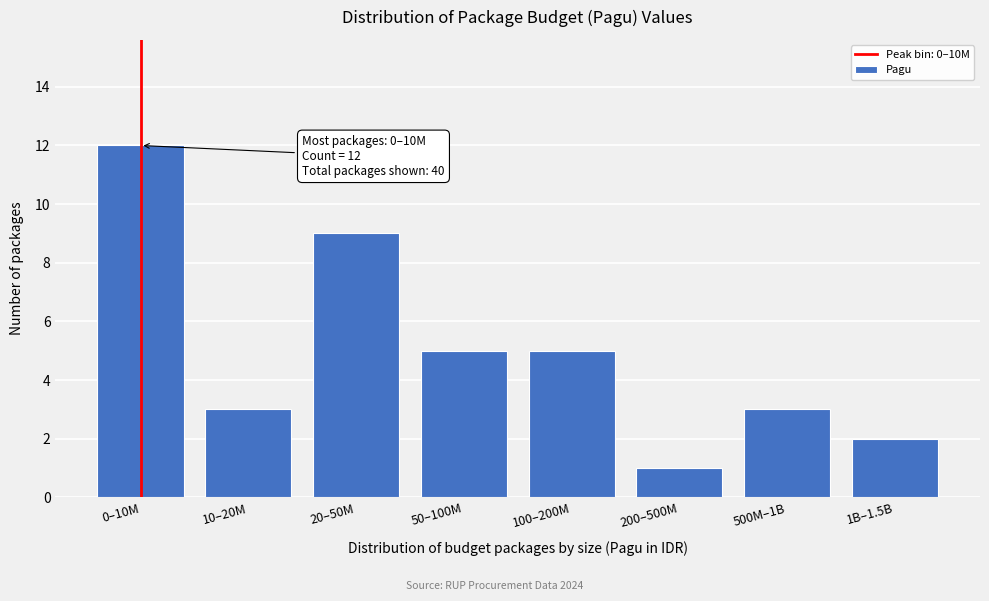

Reading left to right, extract all data points from this chart.

0–10M=12	10–20M=3	20–50M=9	50–100M=5	100–200M=5	200–500M=1	500M–1B=3	1B–1.5B=2